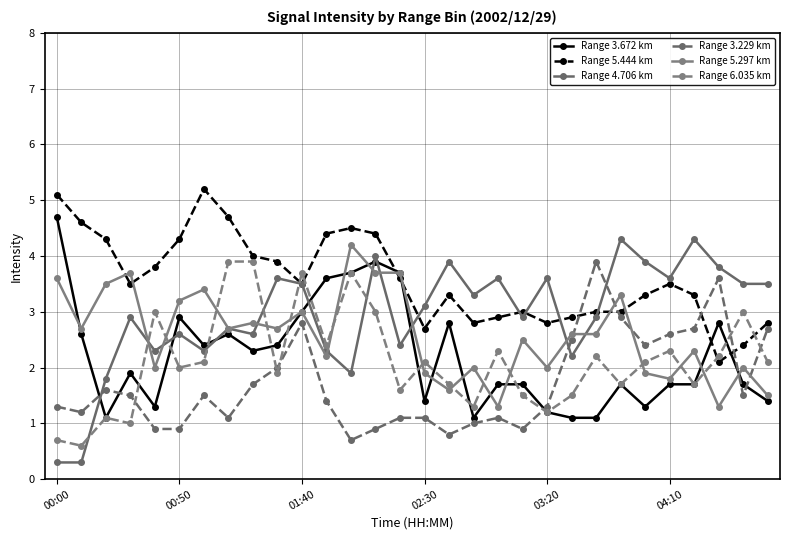

True or false: Range 5.297 km and Range 5.444 km cross at least once.

True